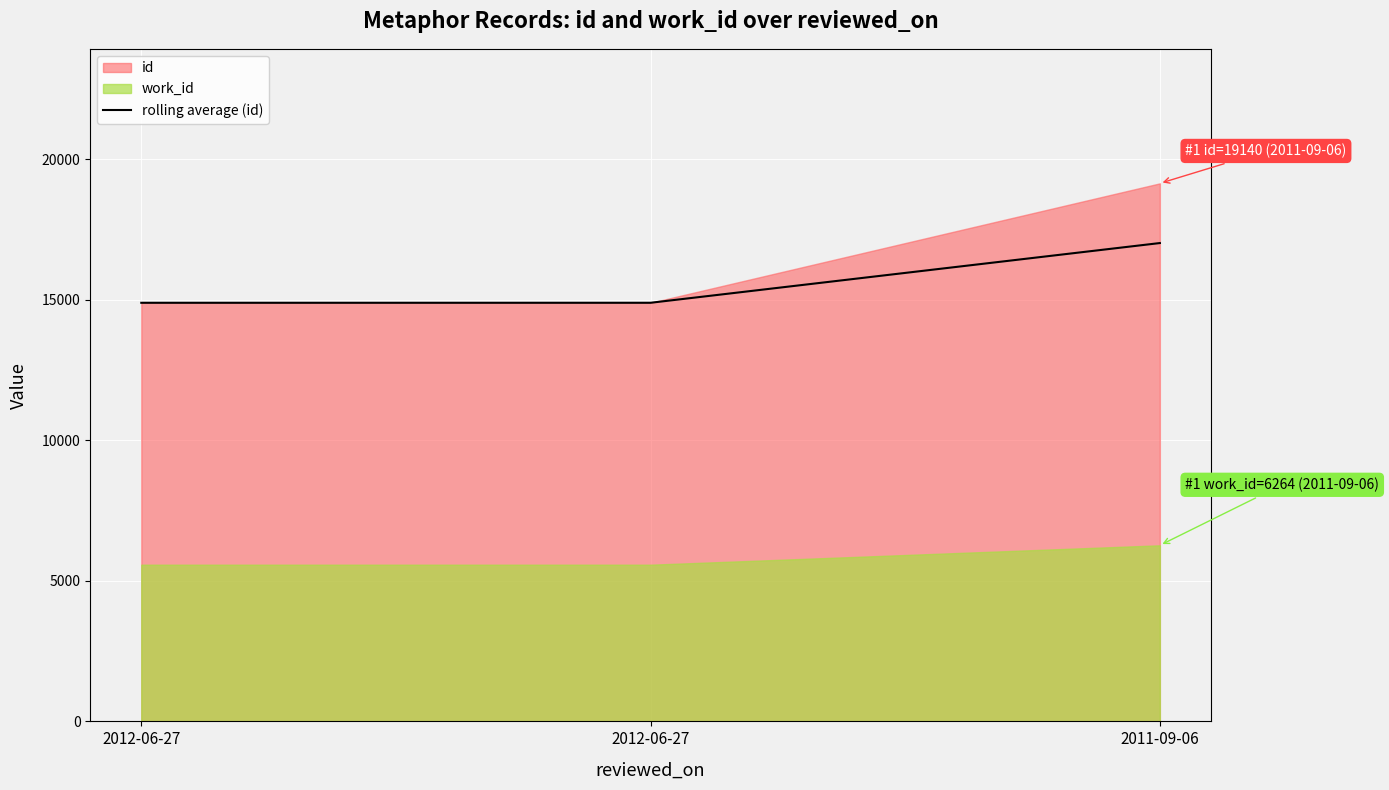

How many lines are shown in the chart?

1